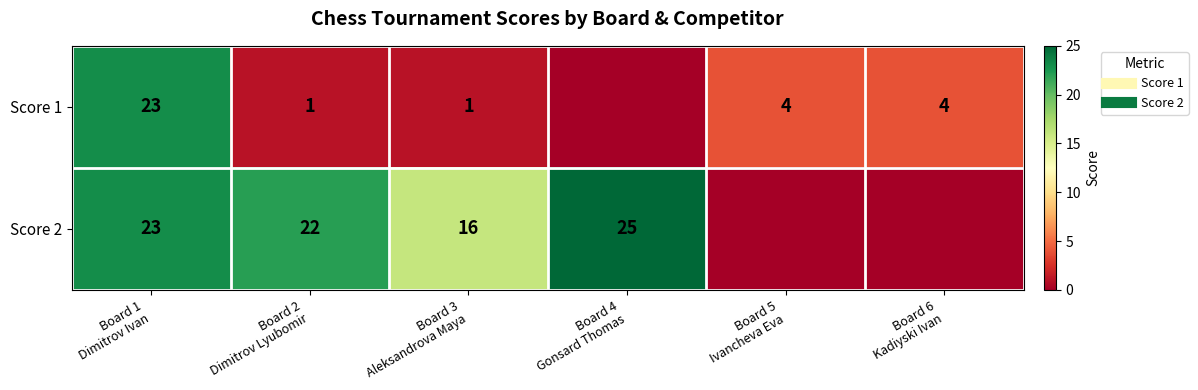

At how many categories does at least one series exceed 6?

4